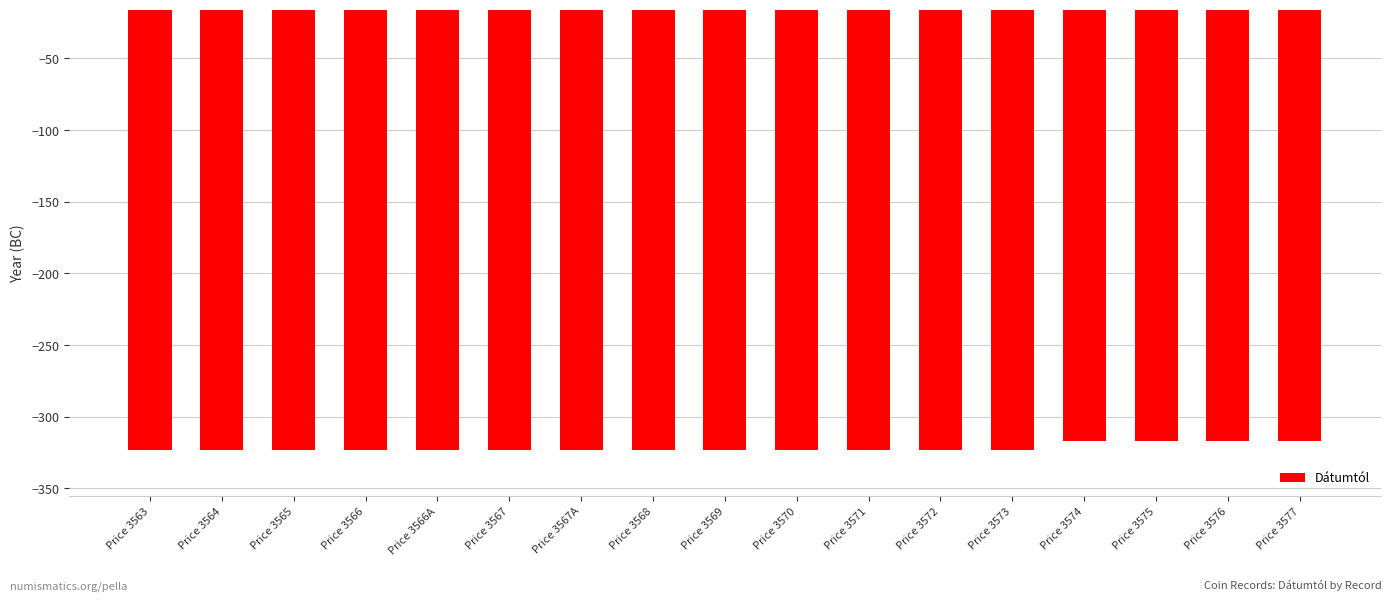

What is the average value?

-322